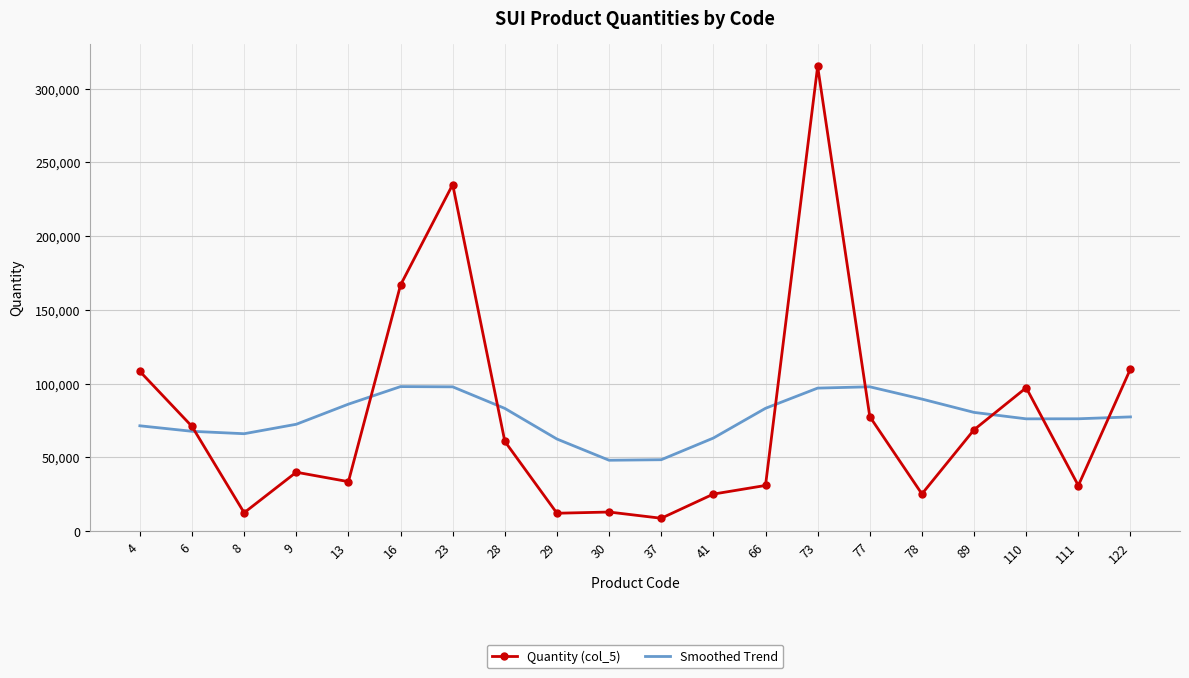

At which label does Quantity (col_5) reach its minimum?

37